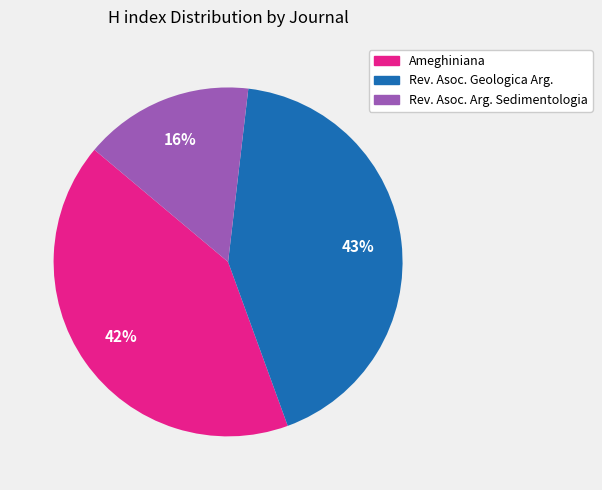

To the nearest percent, what is the difference between the largest and smallest slice percentages?

27%